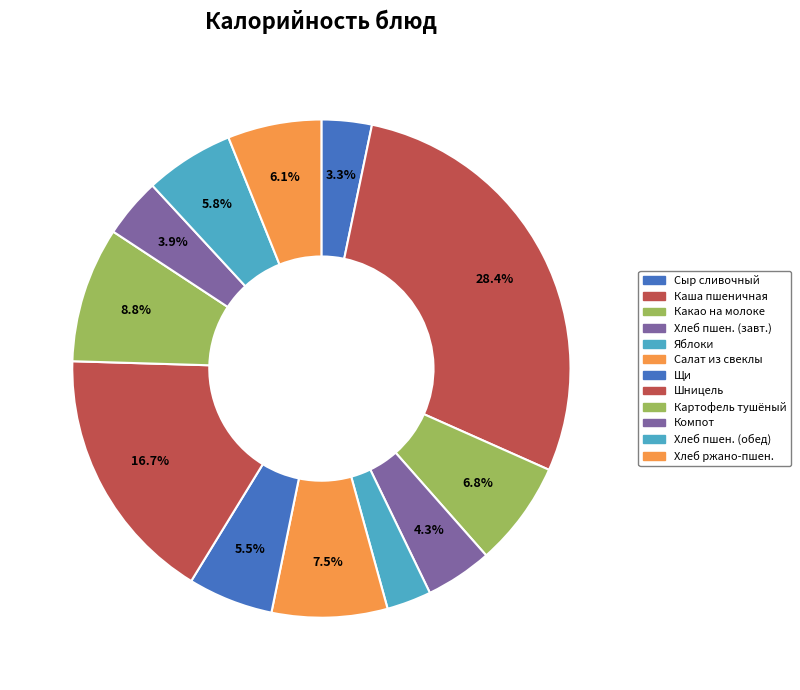

How many segments does this pie chart have?

12